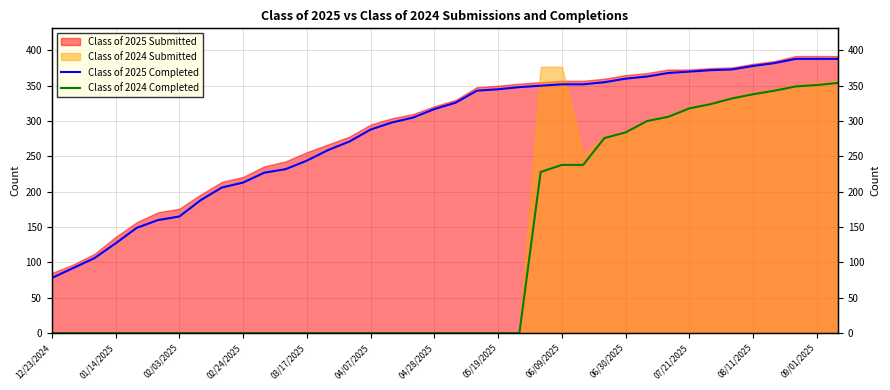

True or false: Class of 2025 Completed has a value of 370 at 07/21/2025.

True